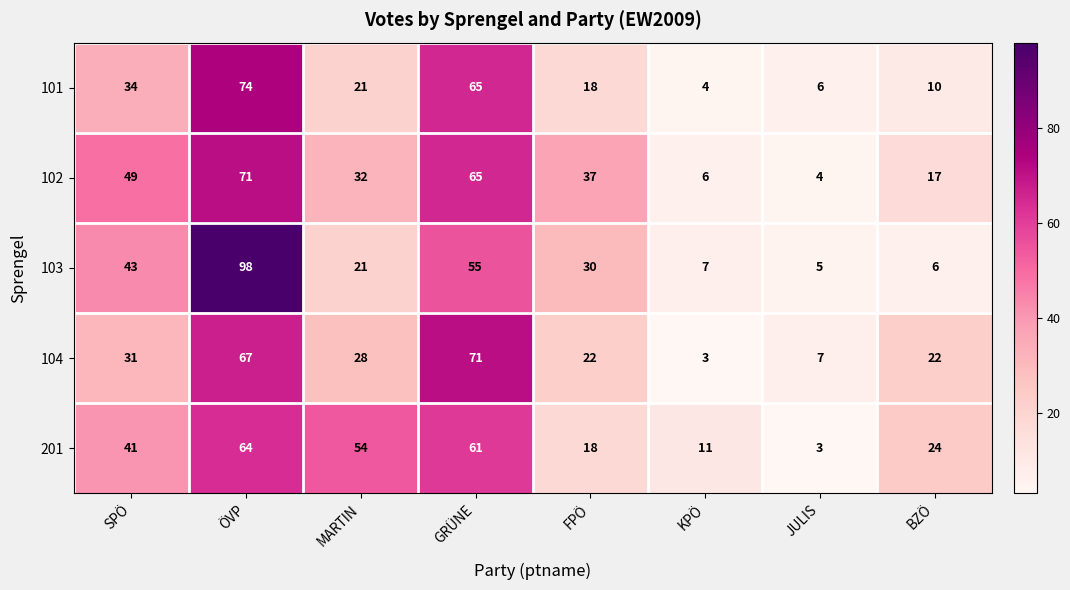

How many distinct data groups are displayed?

5